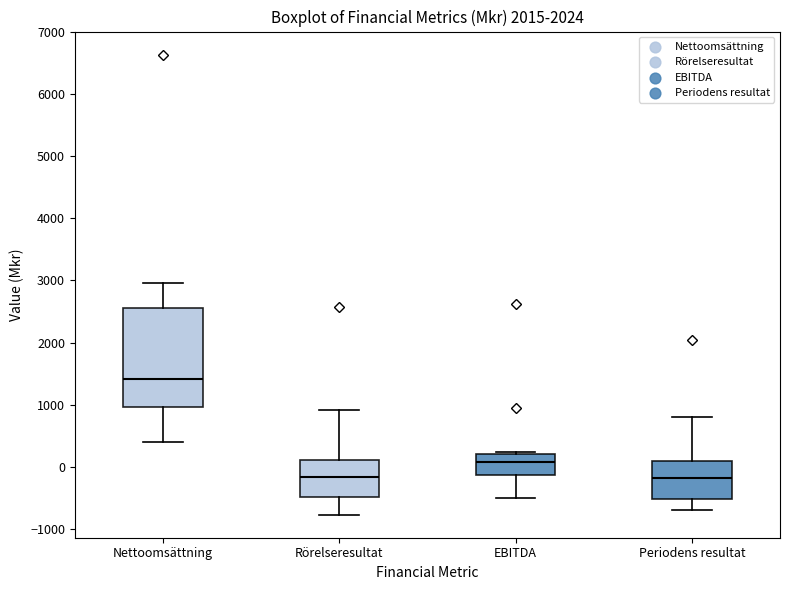

Reading left to right, read every box against the y-axis: the position of its median line, the range the box covers, and the ends of its whiskers. The values are not printed on the chart, so give them approximately, as read against the axis.

Nettoomsättning: median 1400, box 1000 to 2600, whiskers 400 to 3000
Rörelseresultat: median -200, box -500 to 100, whiskers -800 to 900
EBITDA: median 100, box -100 to 200, whiskers -500 to 200
Periodens resultat: median -200, box -500 to 100, whiskers -700 to 800